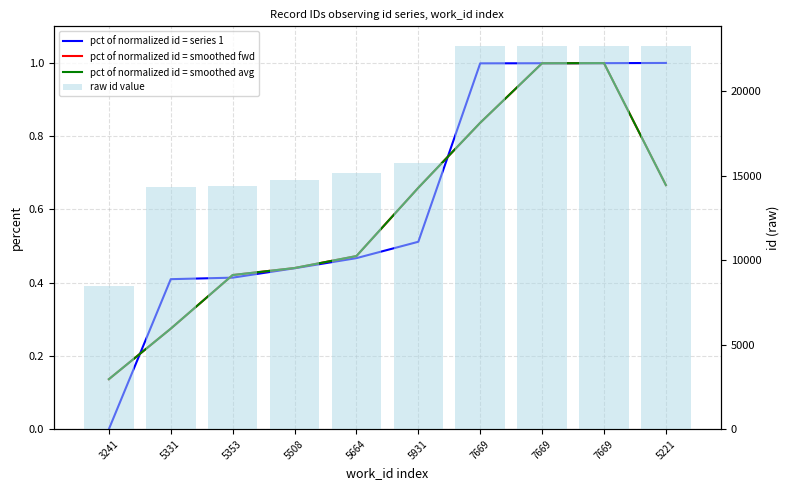

At how many categories does at least one series exceed 3948?

10